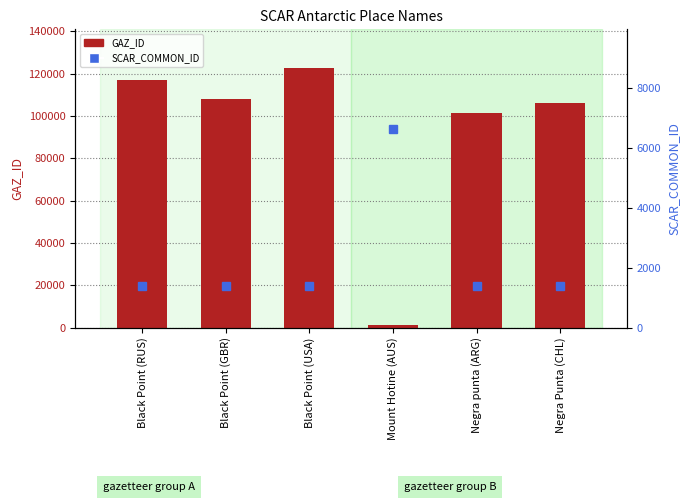

The value of SCAR_COMMON_ID at Black Point (USA) is 2308. True or false?

False